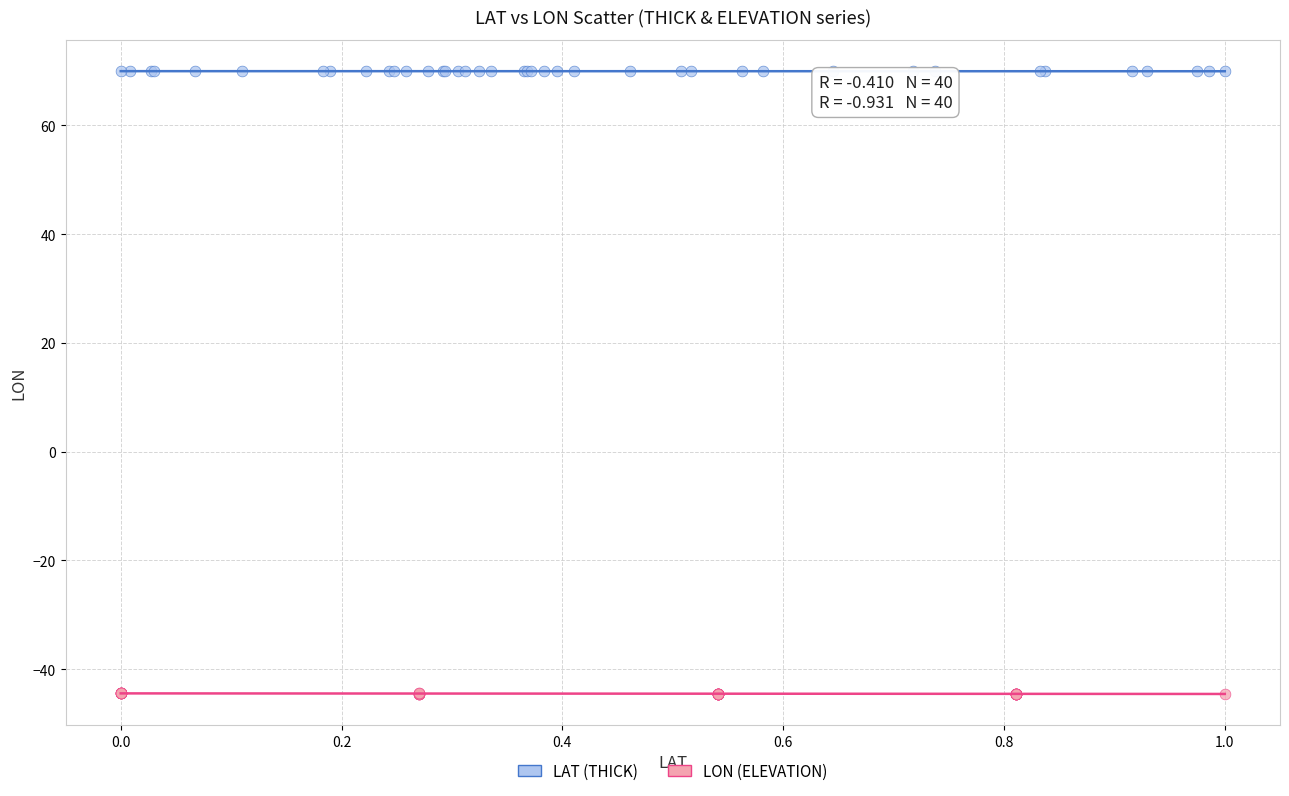

Which series contains the highest Y value?

LAT (THICK)